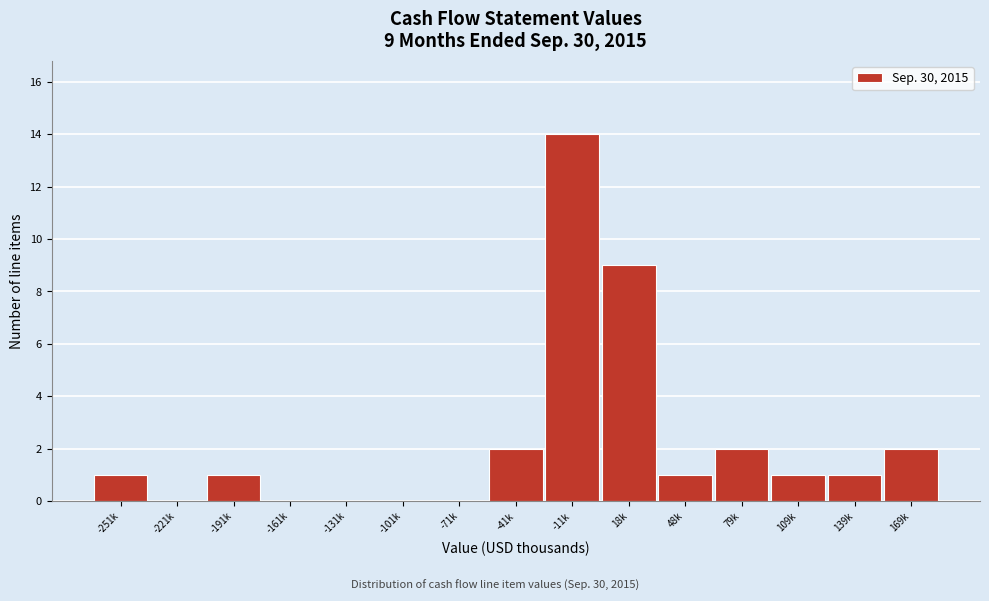

Reading left to right, list all the values displayed in this chart.

-251k=1	-221k=0	-191k=1	-161k=0	-131k=0	-101k=0	-71k=0	-41k=2	-11k=14	18k=9	48k=1	79k=2	109k=1	139k=1	169k=2